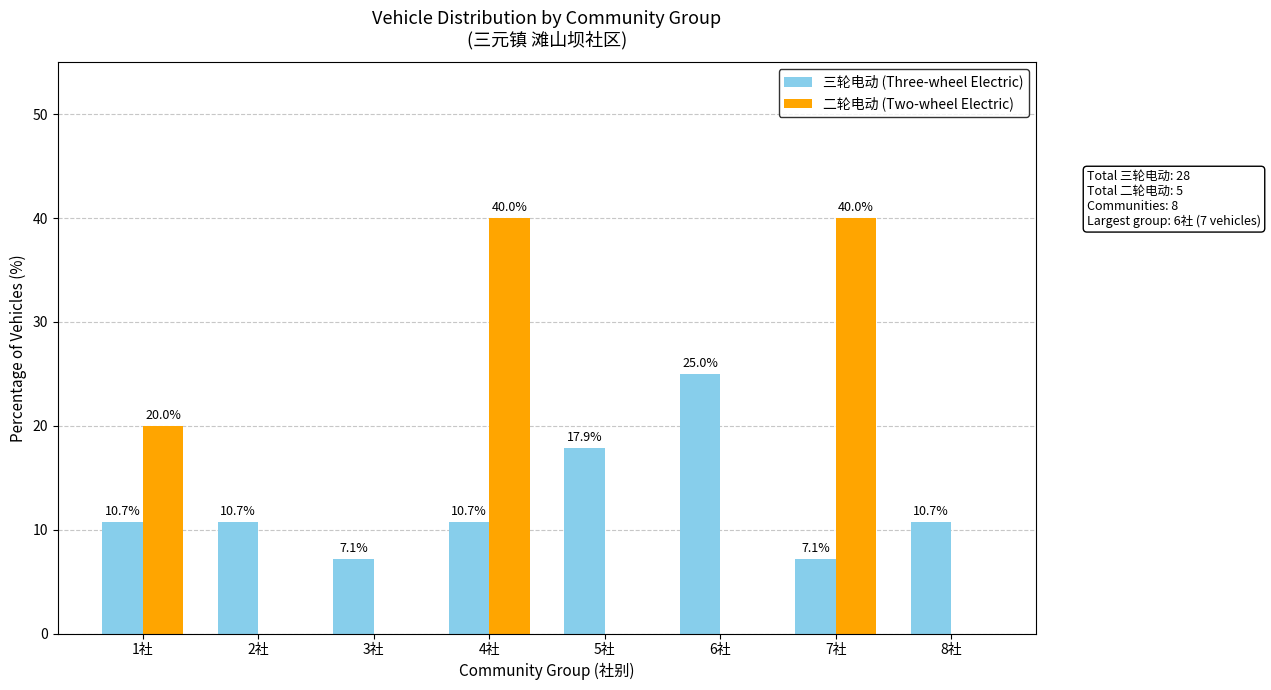

Which series has the largest range (max minus min)?

二轮电动 (Two-wheel Electric)